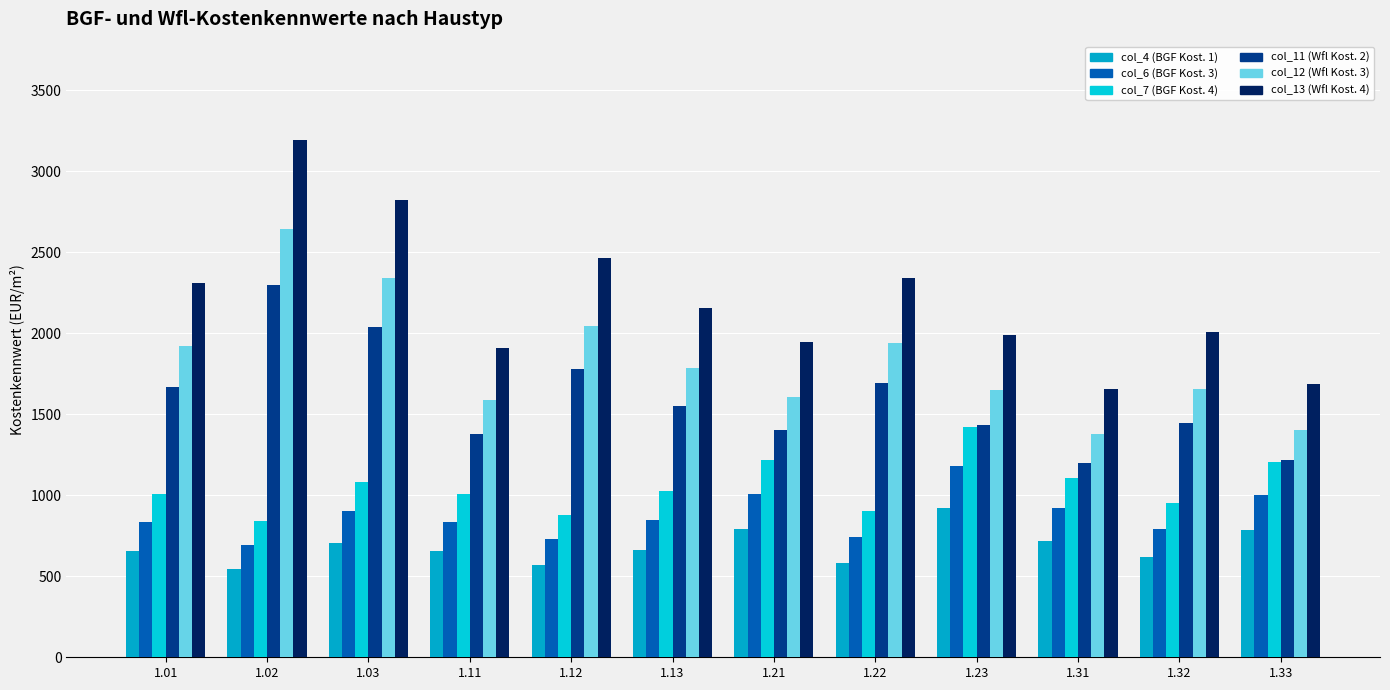

What is the maximum value for col_12 (Wfl Kost. 3)?

2641